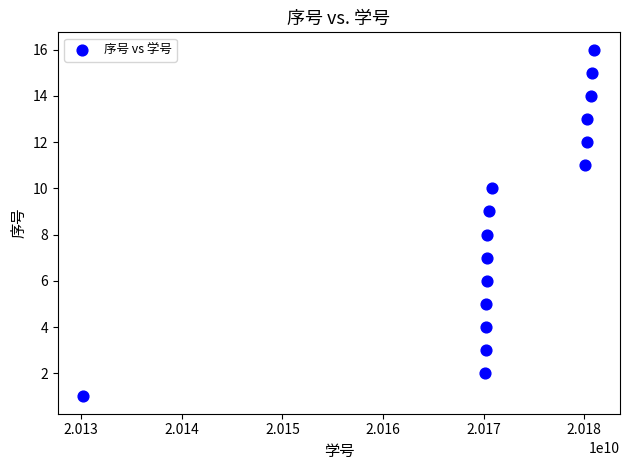

What is the range of Y values (max minus min)?

15